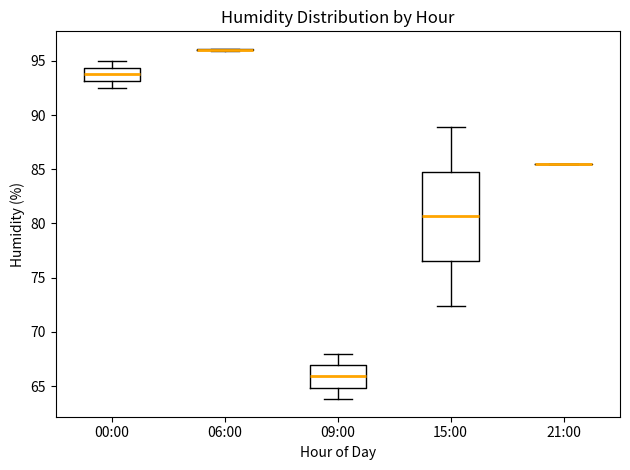

Comparing the boxes themselves (not the whiskers), which one is the tallest?

15:00